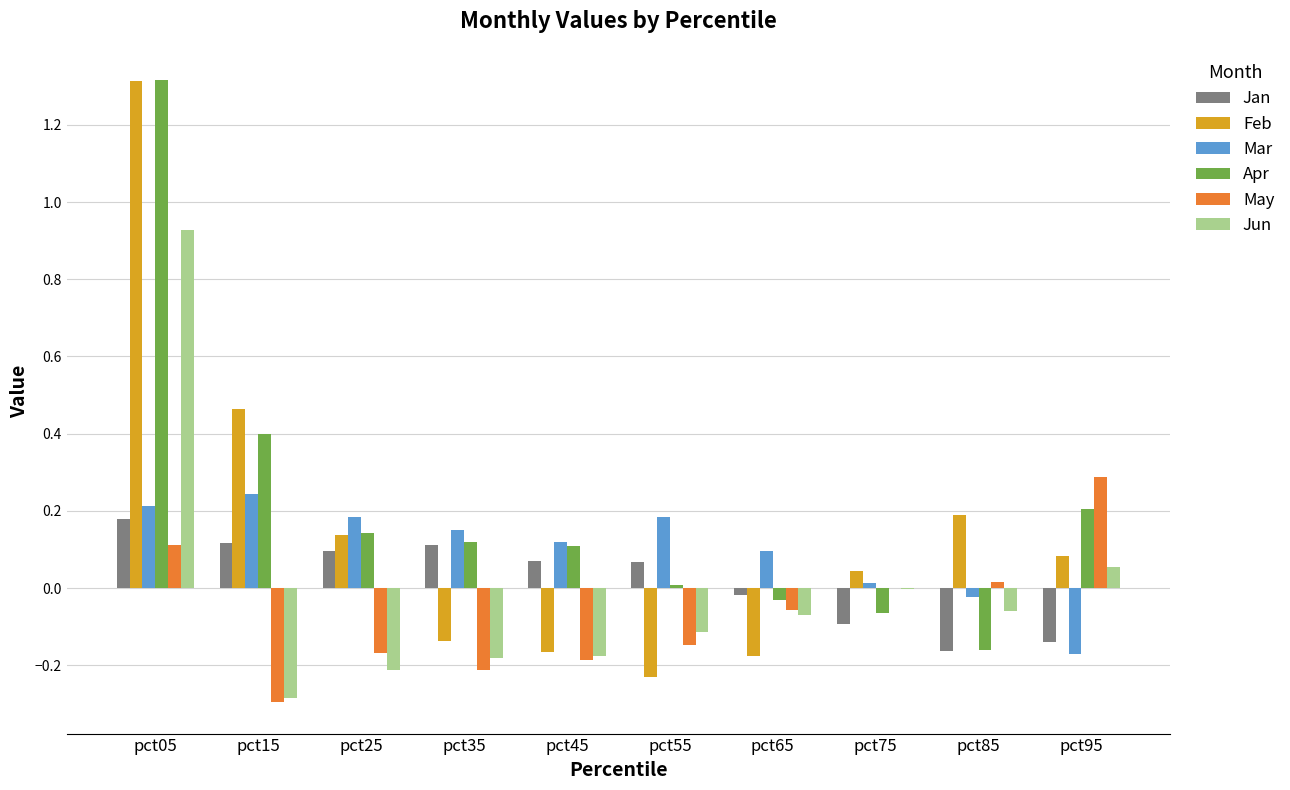

Which series changed the most between pct55 and pct85?

Feb